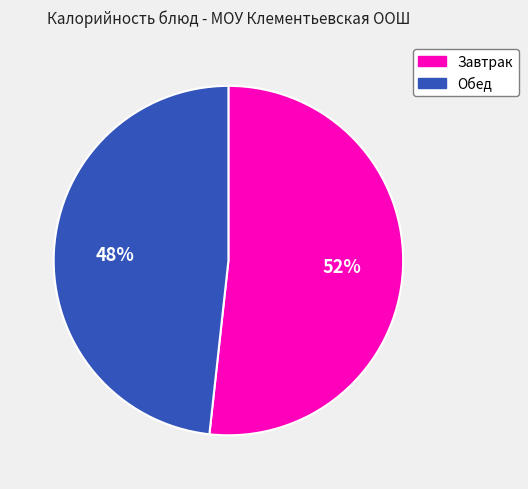

How many slices are in this pie chart?

2